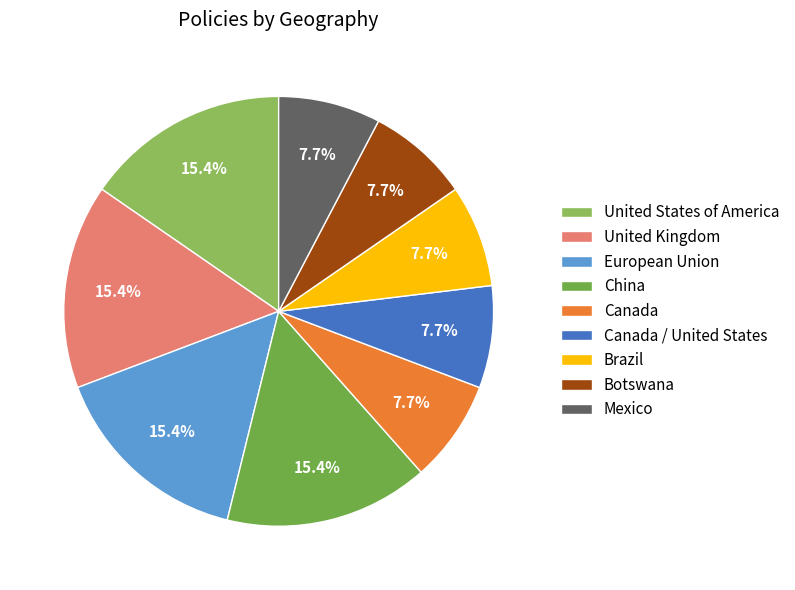

How many segments does this pie chart have?

9